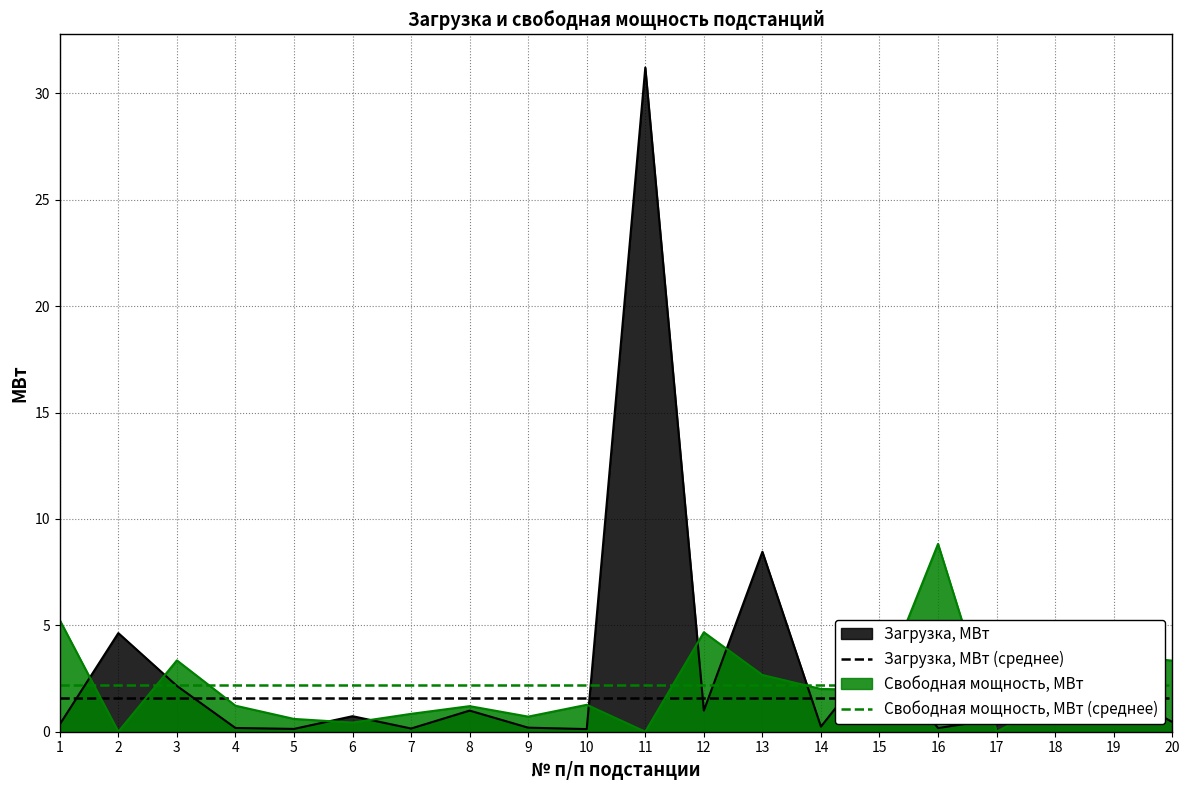

Is it true that Загрузка, МВт equals 0.2 at 16?

True